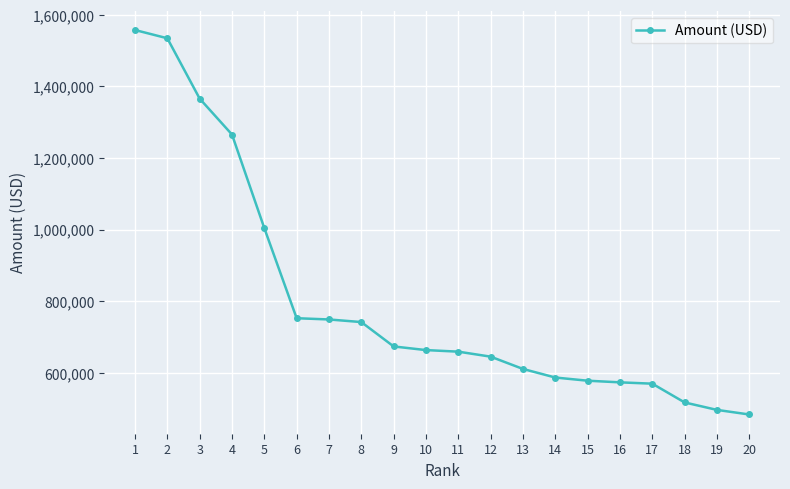

At which category does the chart reach its minimum across all series?

20